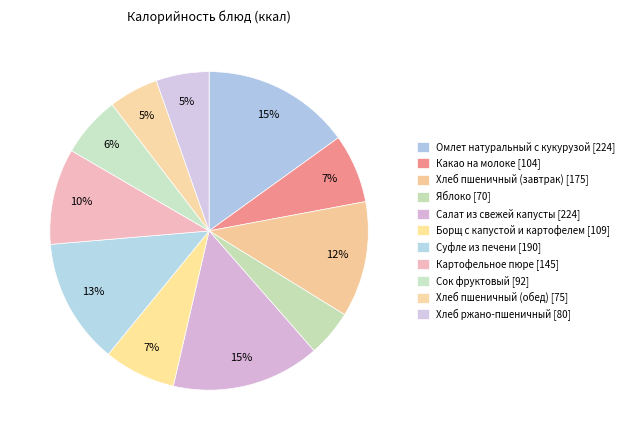

To the nearest percent, what is the combined percentage of Хлеб пшеничный (обед) and Борщ с капустой и картофелем?

12%